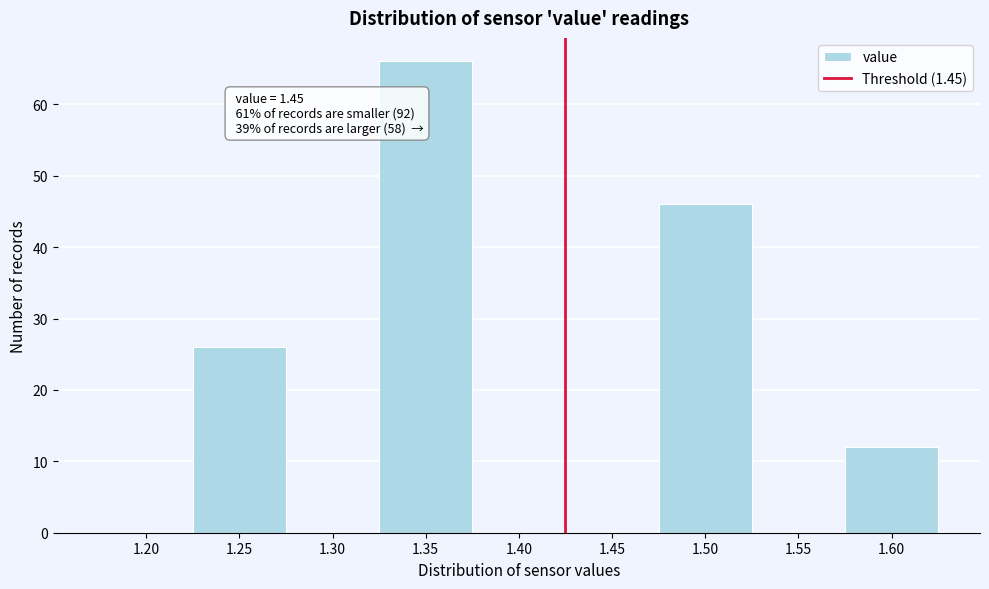

Reading left to right, transcribe all the data shown in this chart.

1.20=0	1.25=26	1.30=0	1.35=66	1.40=0	1.45=0	1.50=46	1.55=0	1.60=12